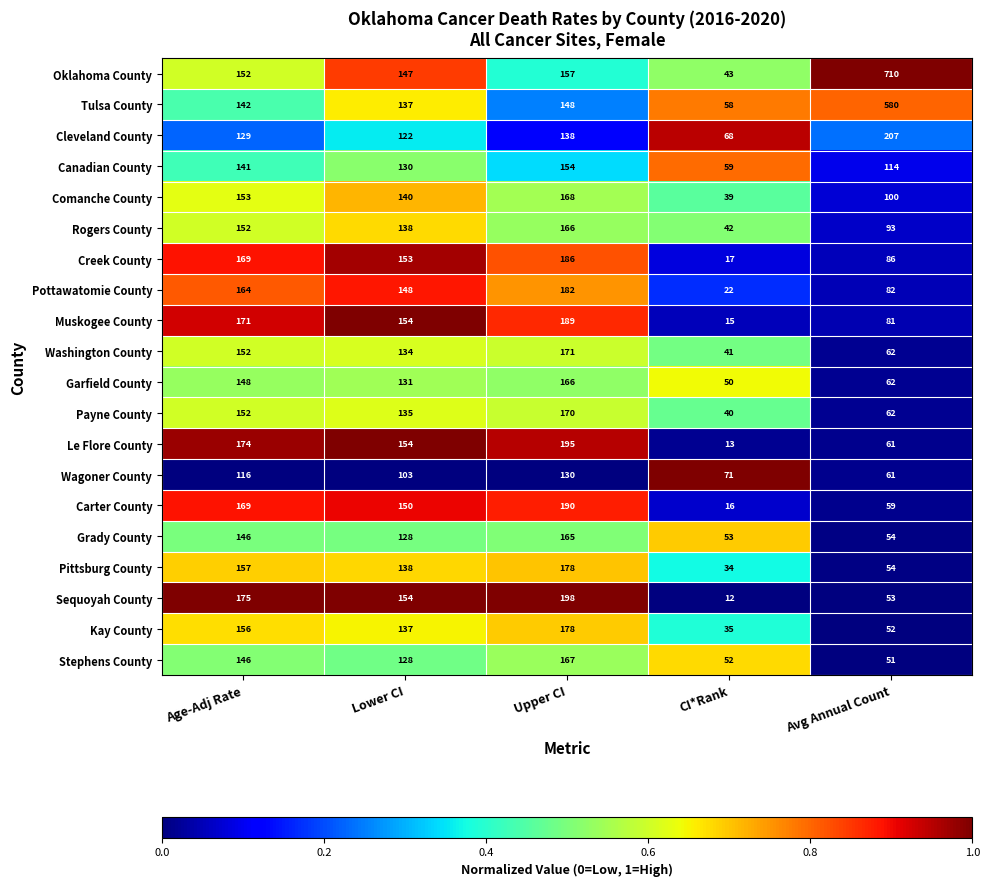

Which category has the highest value across all series?

Avg Annual Count